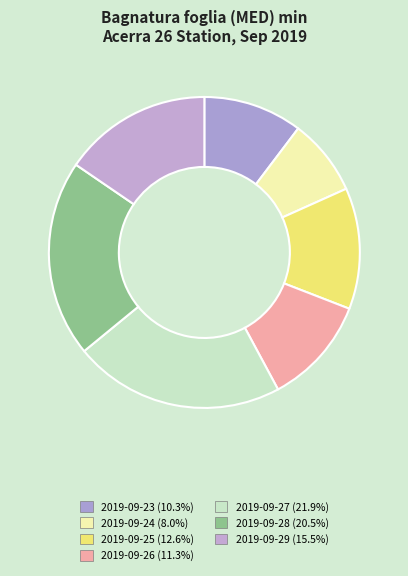

Is there a majority slice in this chart?

No